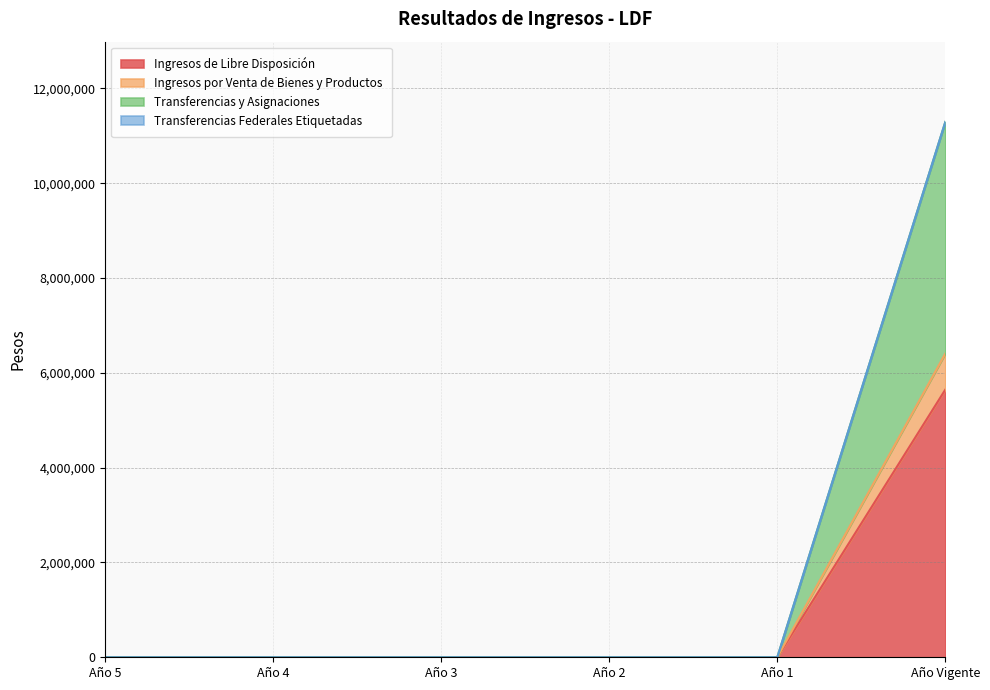

True or false: Transferencias y Asignaciones has more than 2 interior local peaks.

False